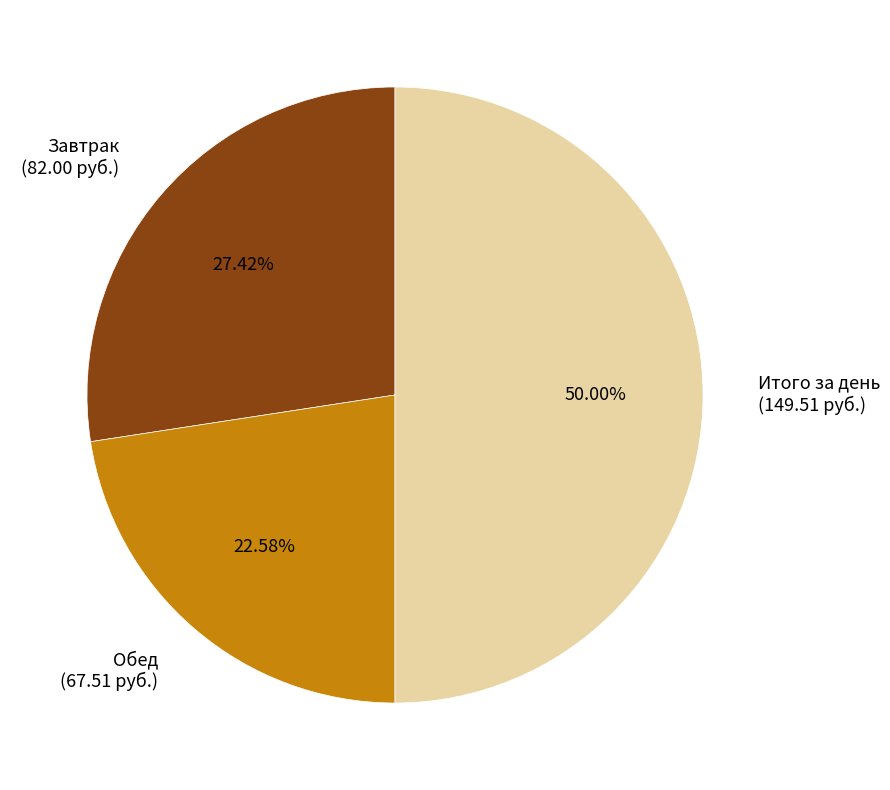

What is the total percentage of Обед and Завтрак?

50.0%